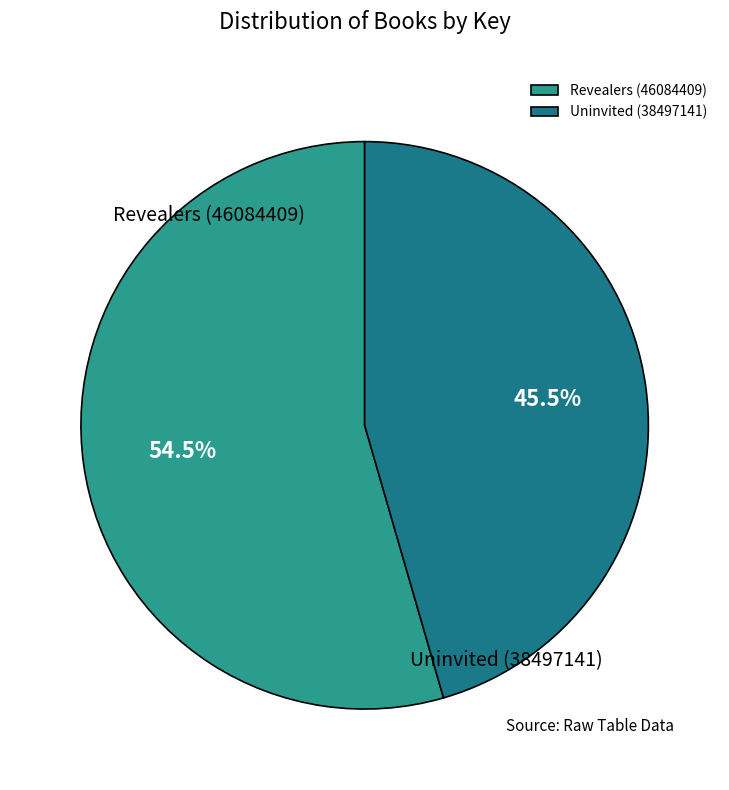

How many segments does this pie chart have?

2